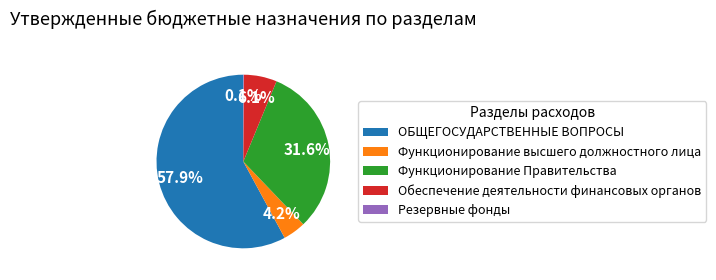

Is it true that Обеспечение деятельности финансовых органов is 1% of the pie?

False